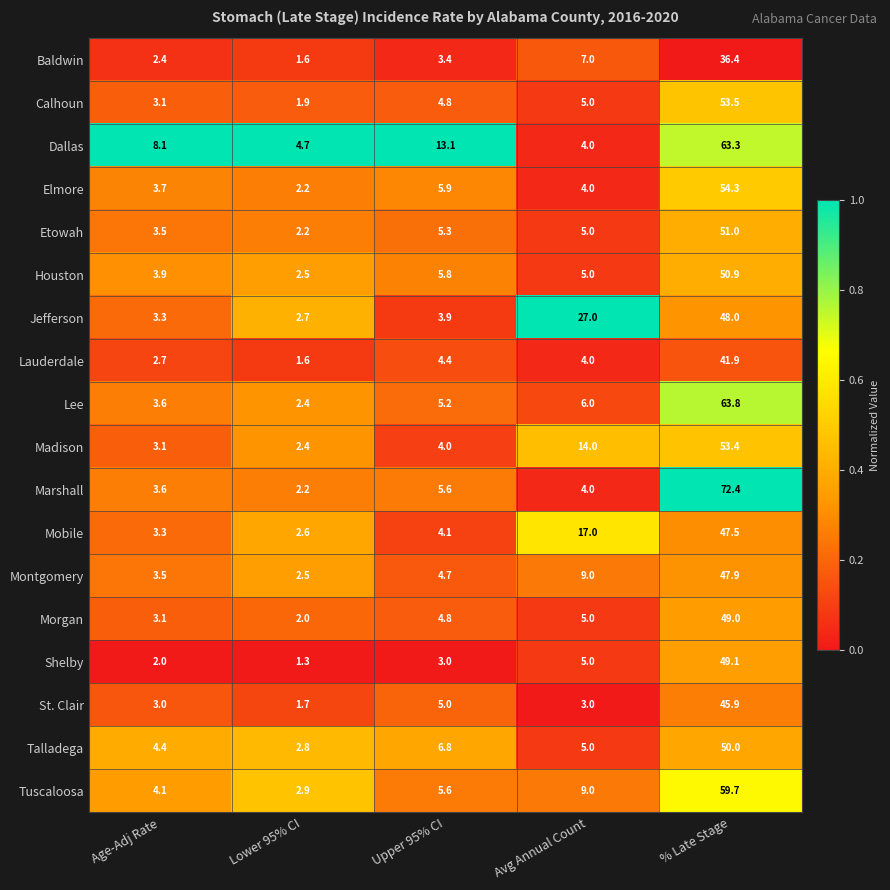

Where does the Montgomery series first go above 4?

Upper 95% CI